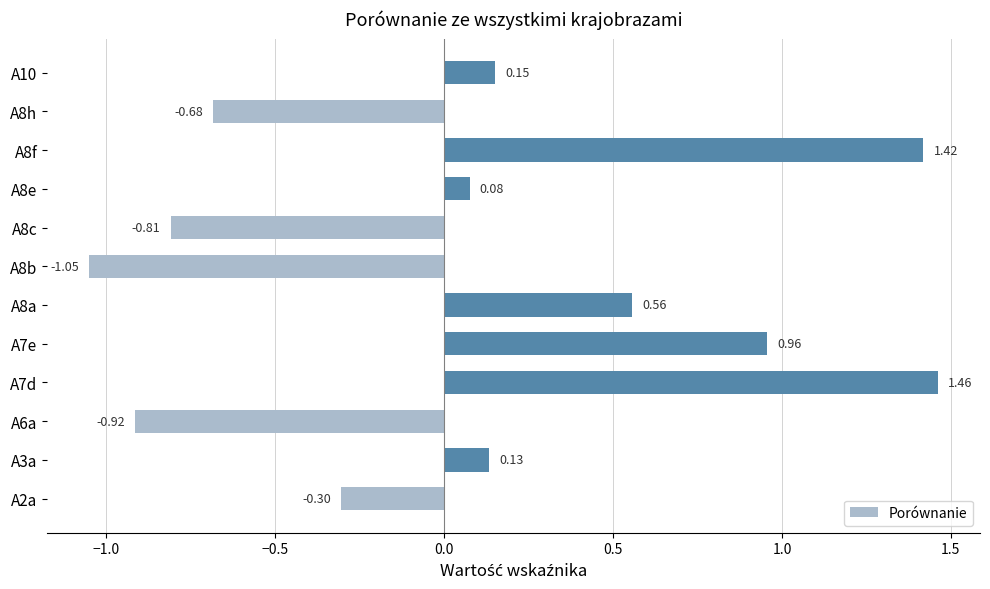

What is the difference between the maximum and minimum values?

2.5